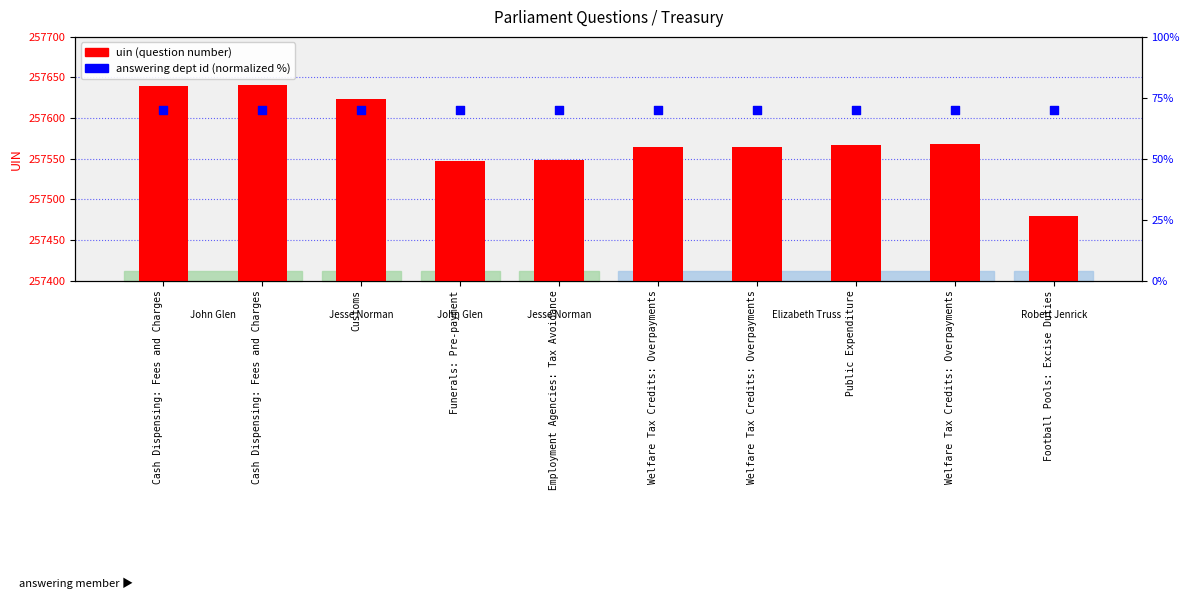

Is the value of answering dept id (normalized) at Cash Dispensing: Fees and Charges greater than the value of uin (question number) at Funerals: Pre-payment?

No